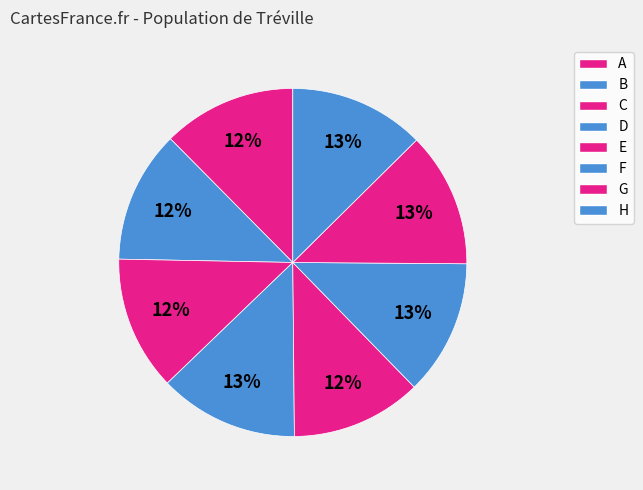

How many segments does this pie chart have?

8